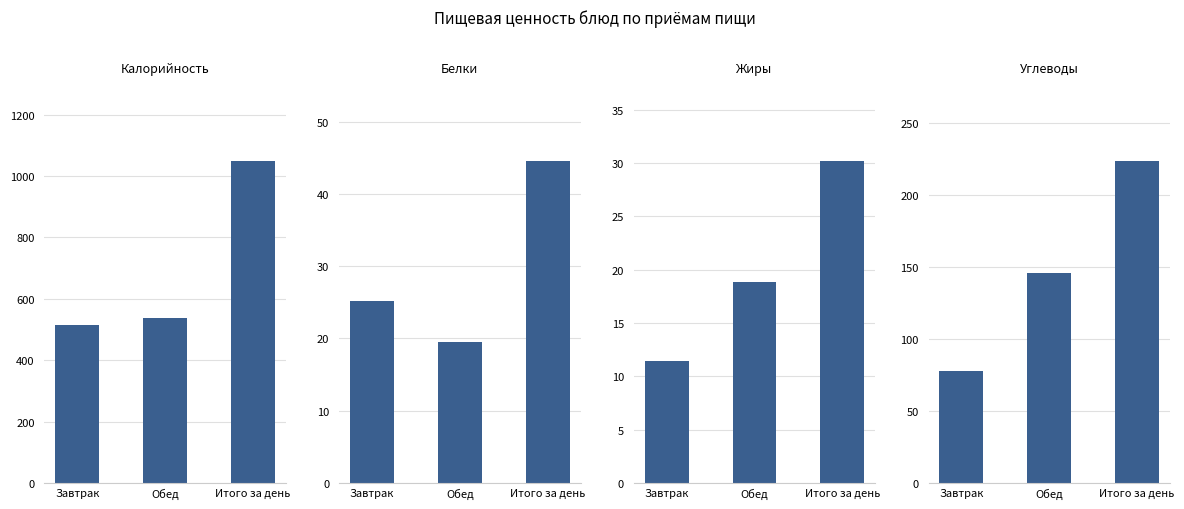

What is the approximate value of Белки at Завтрак?

25.2